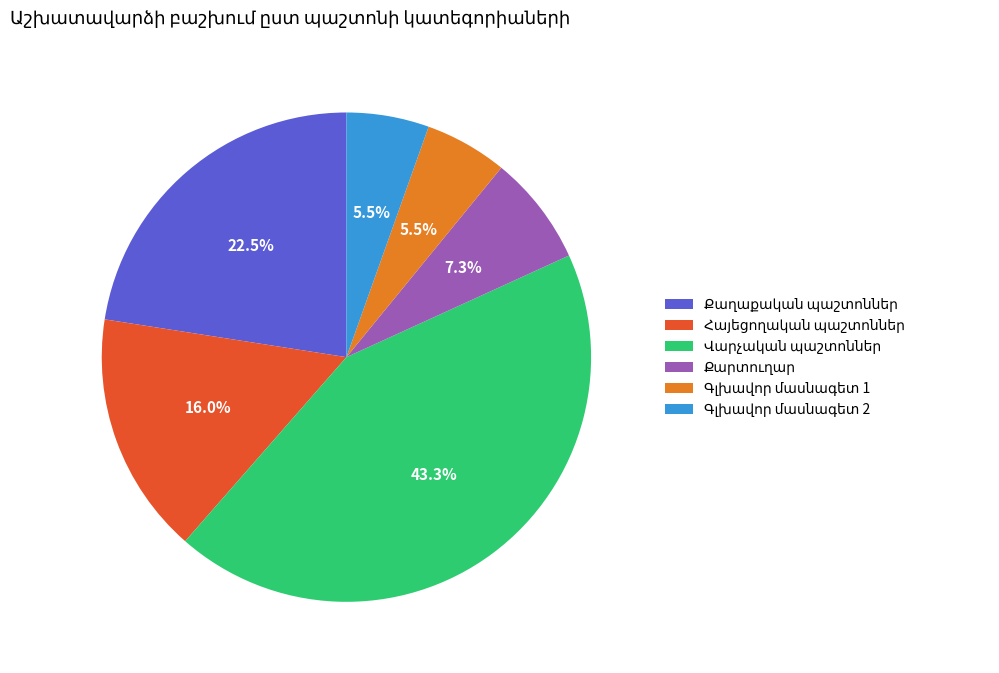

Does any single category account for the majority?

No